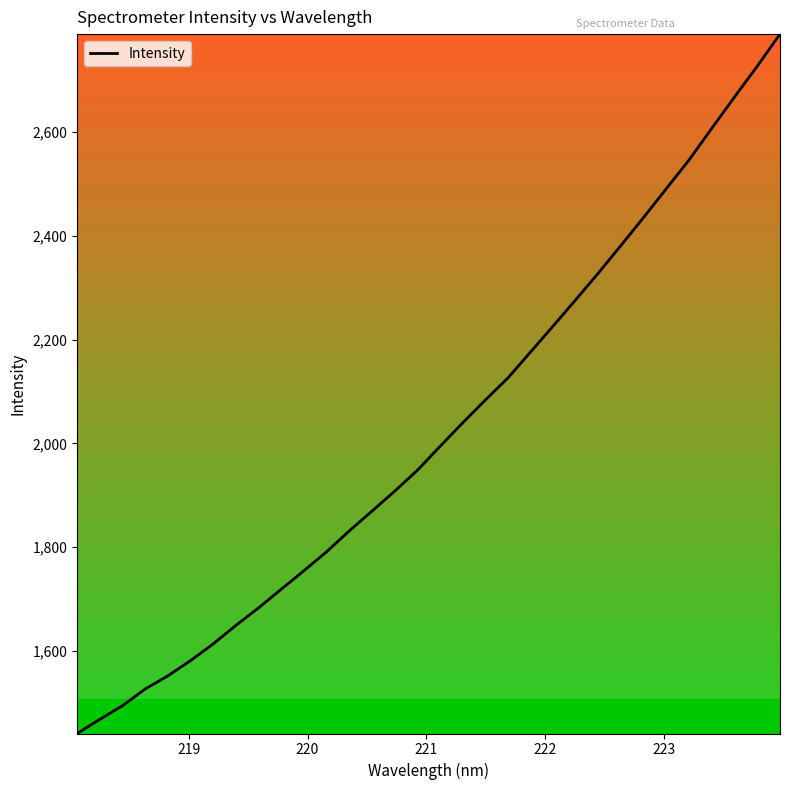

What is the greatest value displayed?

2788.2